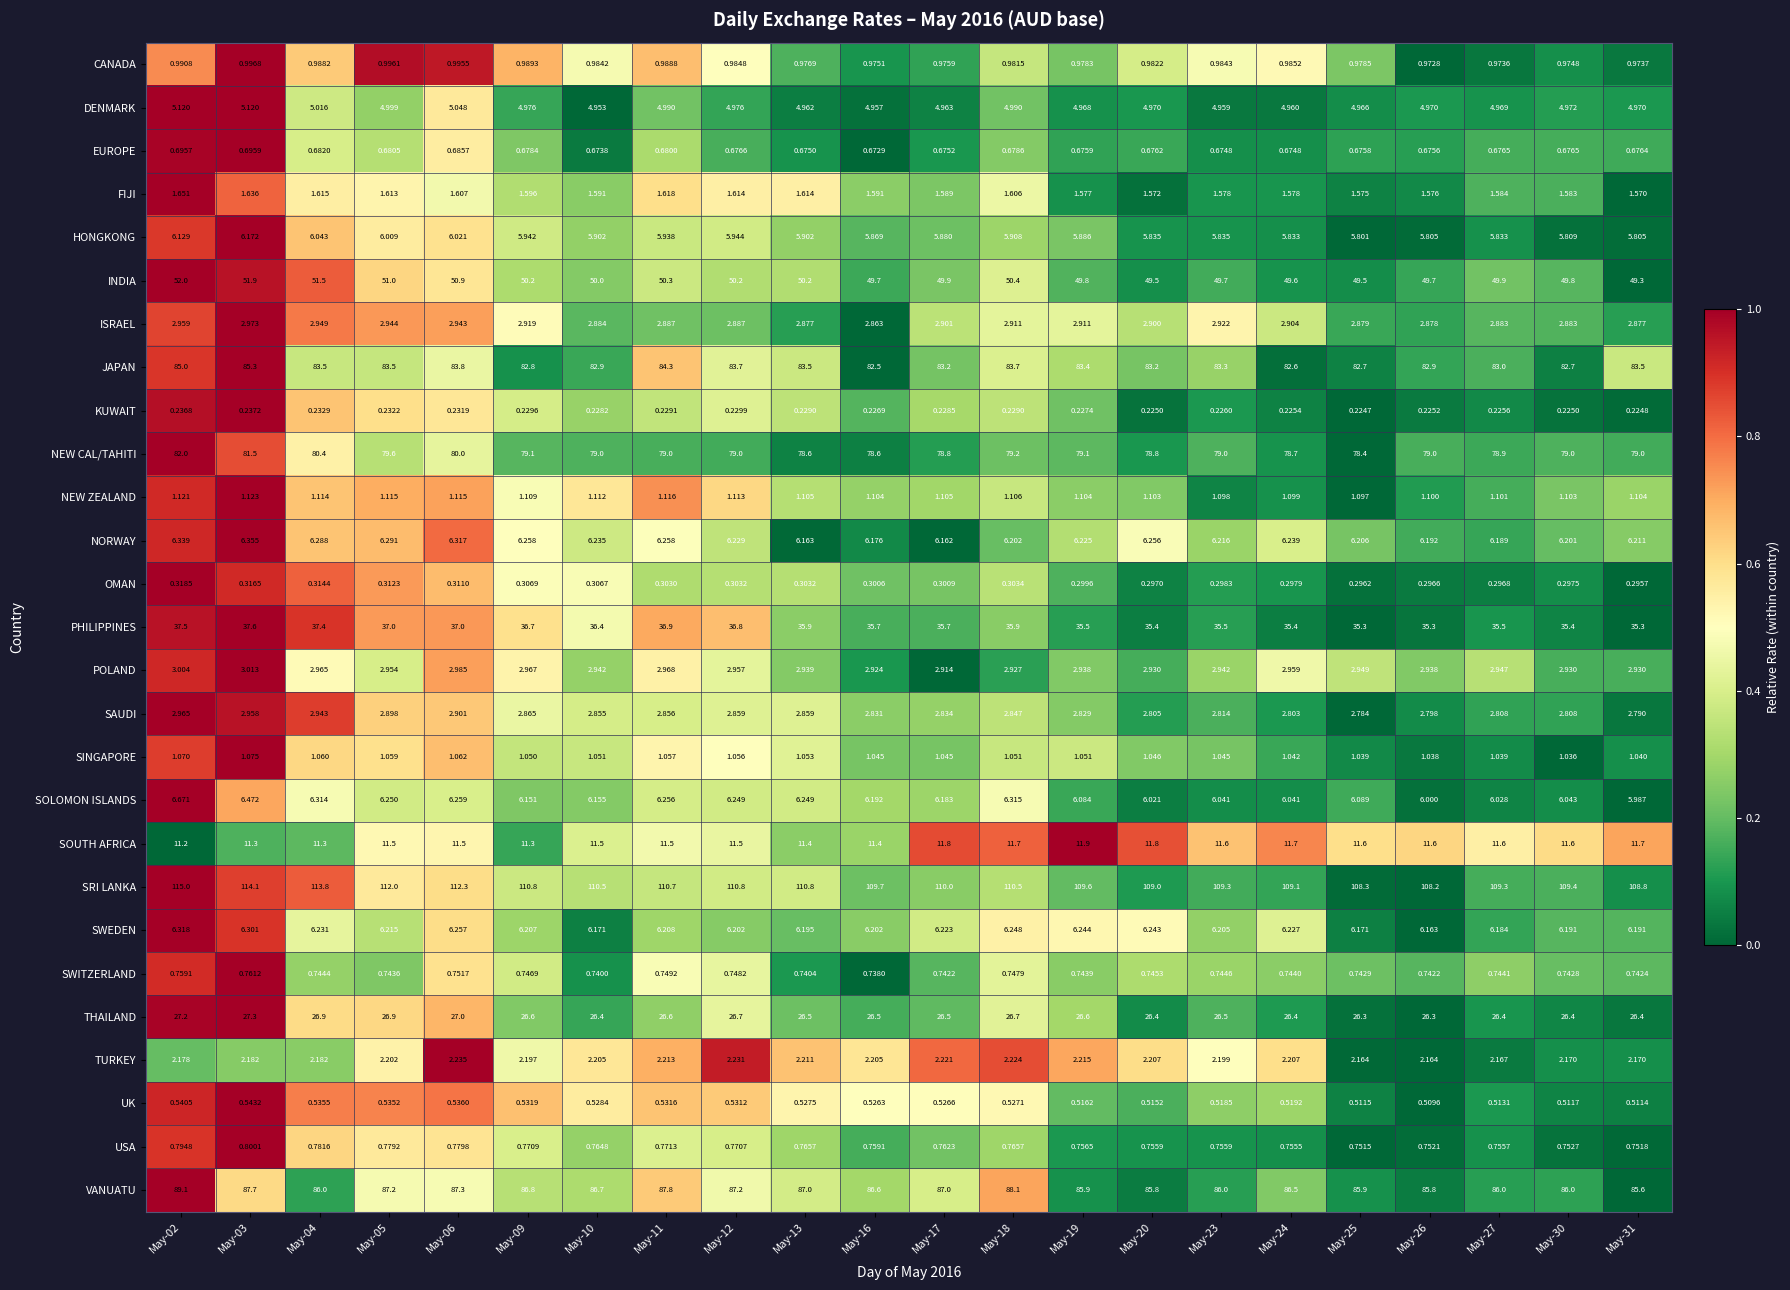

List the series in order of their peak value, lowest first.

KUWAIT, OMAN, UK, EUROPE, SWITZERLAND, USA, CANADA, SINGAPORE, NEW ZEALAND, FIJI, TURKEY, SAUDI, ISRAEL, POLAND, DENMARK, HONGKONG, SWEDEN, NORWAY, SOLOMON ISLANDS, SOUTH AFRICA, THAILAND, PHILIPPINES, INDIA, NEW CAL/TAHITI, JAPAN, VANUATU, SRI LANKA